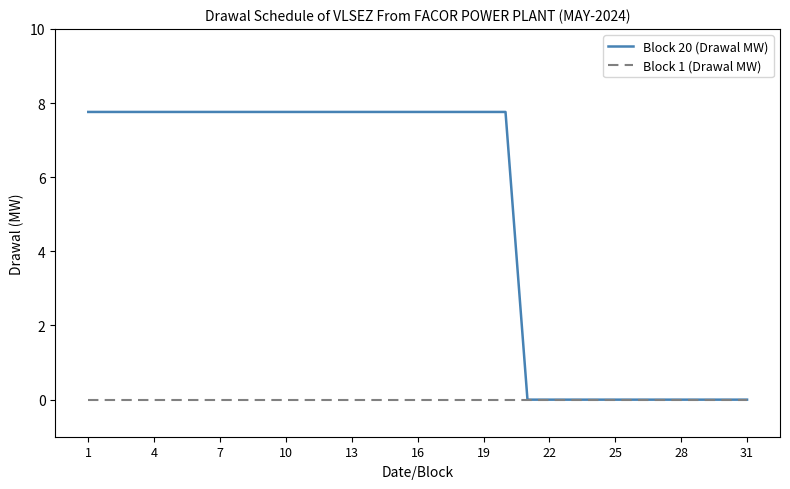

List the series in order of their overall mean, highest first.

Block 20 (Drawal MW), Block 1 (Drawal MW)